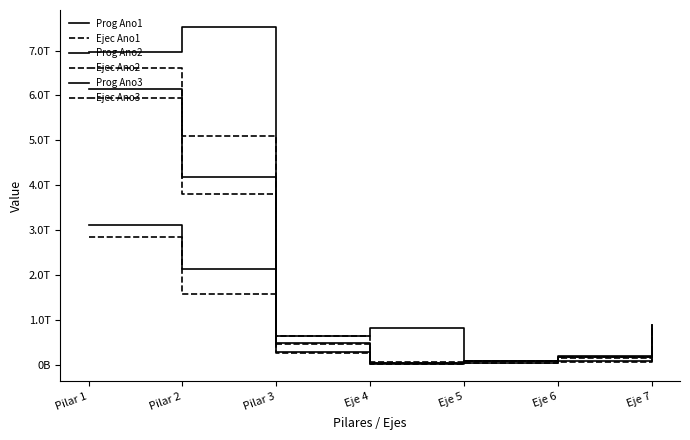

List the series in order of their peak value, lowest first.

Ejec Ano1, Prog Ano1, Ejec Ano2, Prog Ano2, Ejec Ano3, Prog Ano3